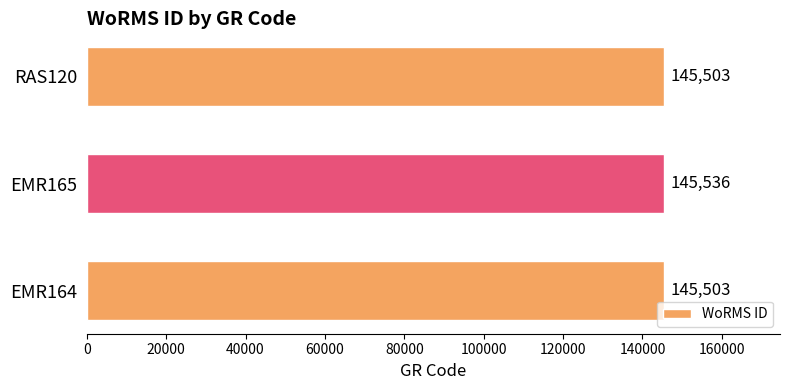

The value at EMR165 is 145536. True or false?

True